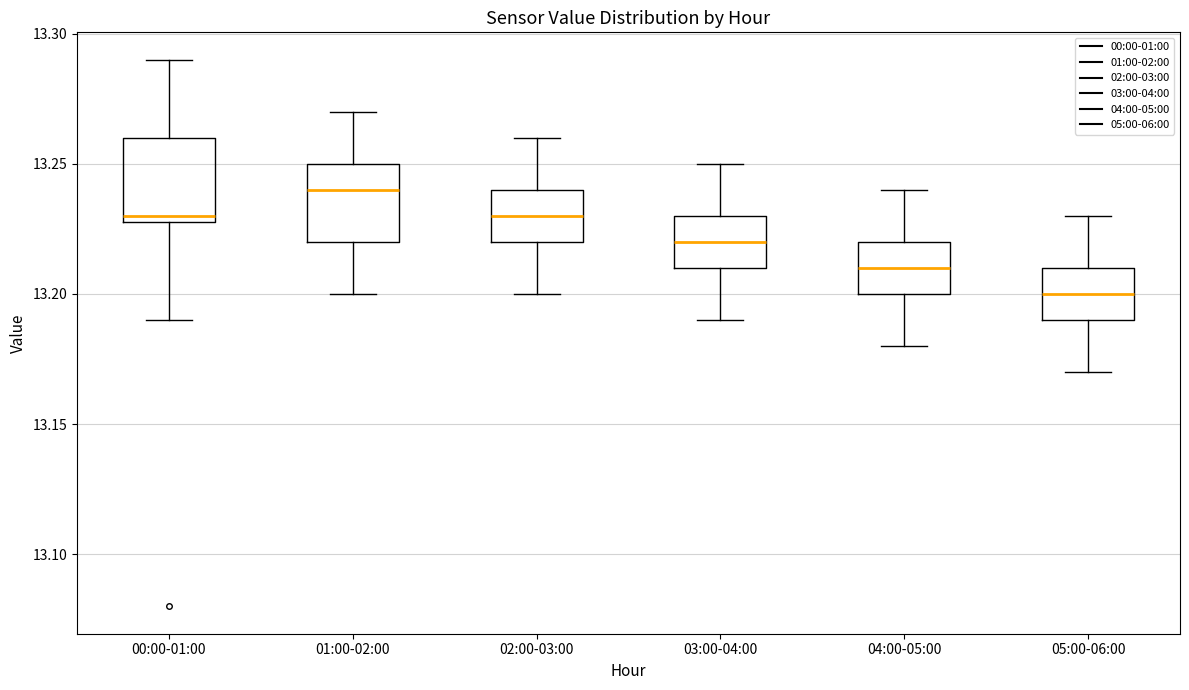

Which box's median line is the lowest?

05:00-06:00